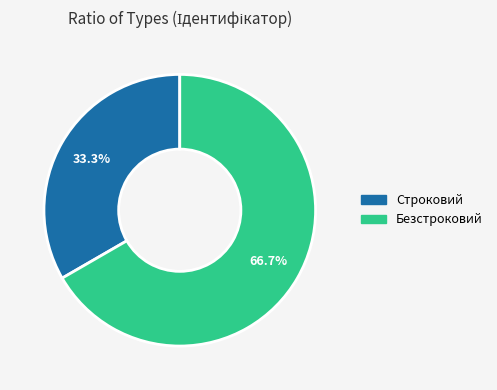

What percentage is the Безстроковий slice, to the nearest percent?

67%